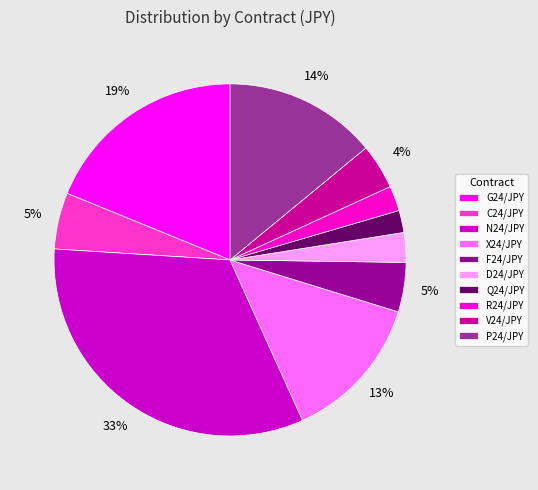

To the nearest percent, what is the average slice percentage?

10%